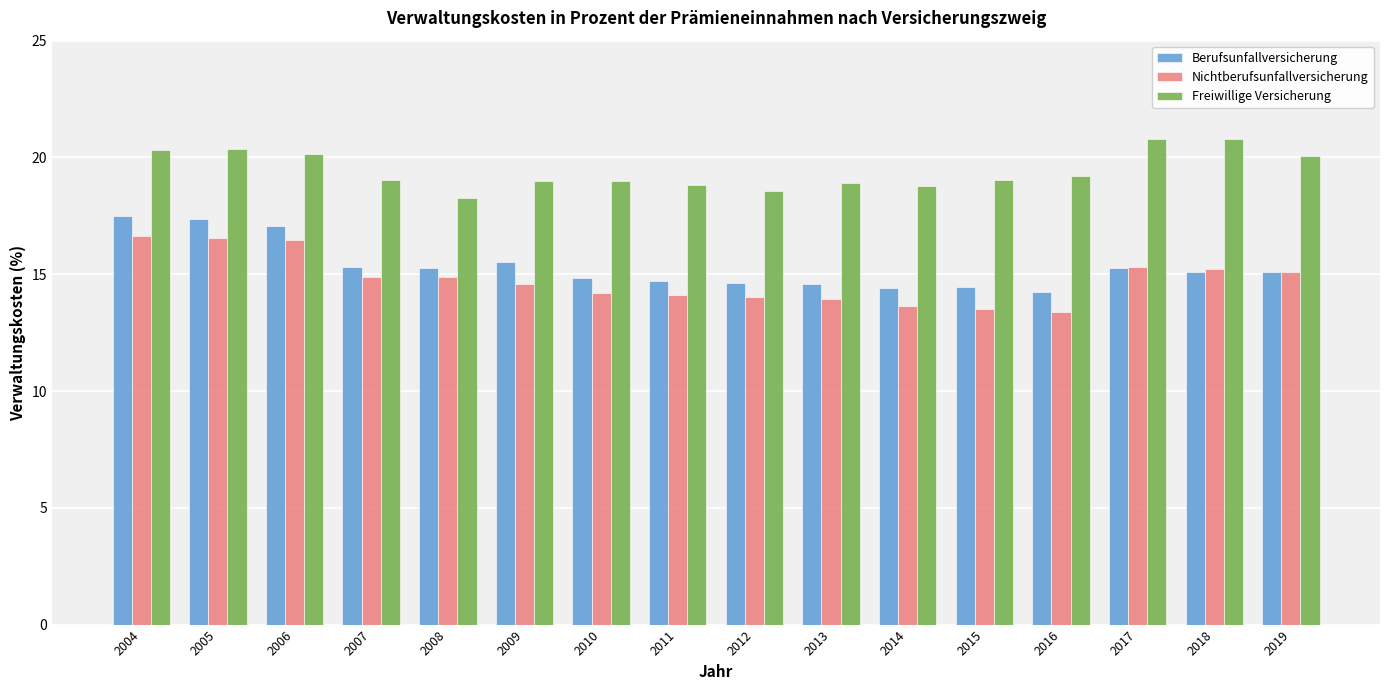

What value does the Nichtberufsunfallversicherung series have at 2011?

14.1